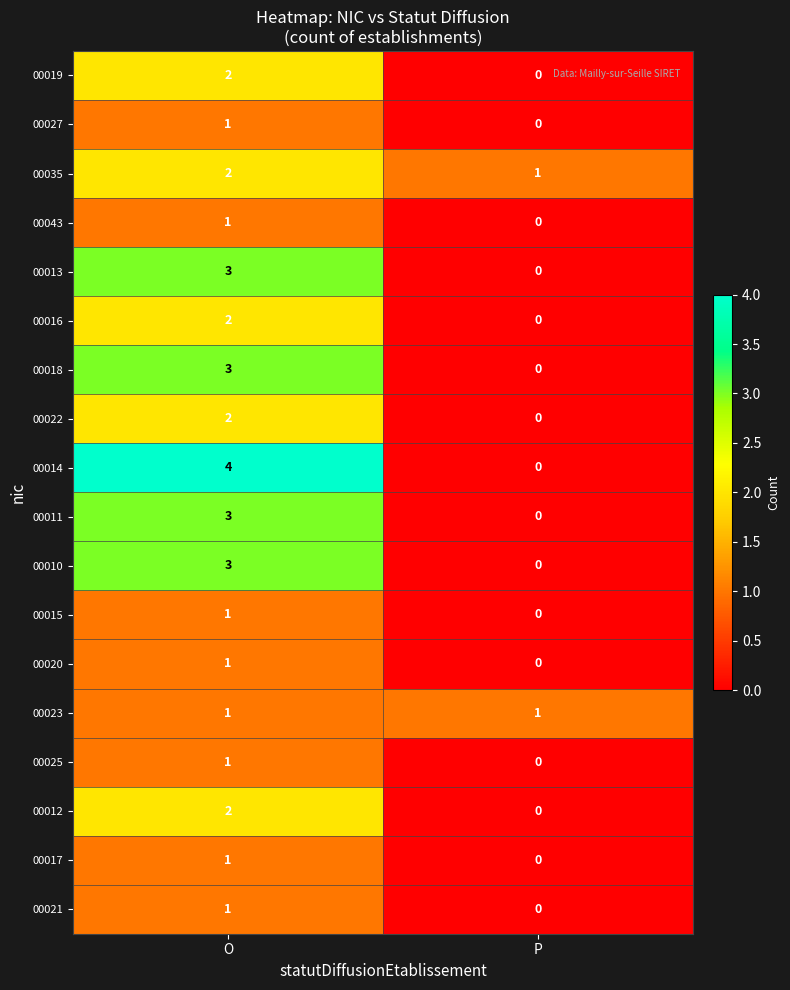

Where is 00035 nearest to the value 1?

P